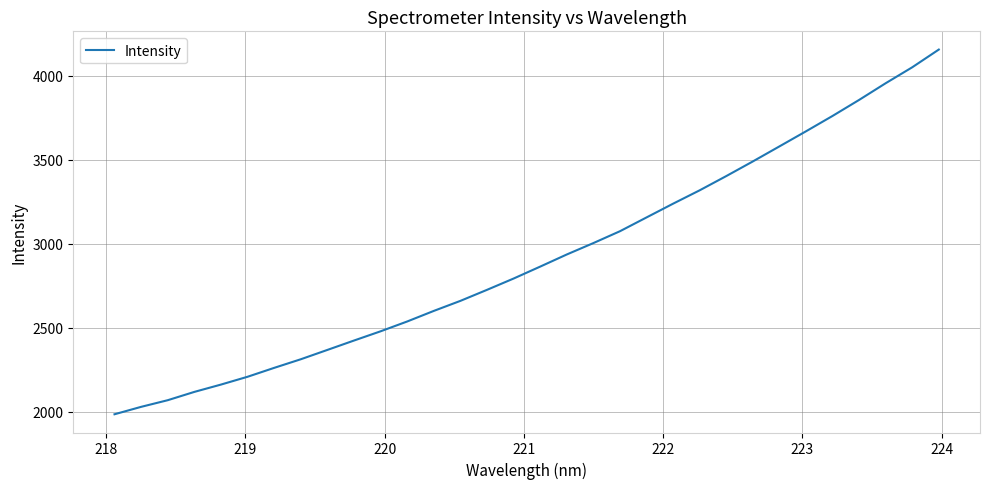

What is the smallest value displayed?

1983.9